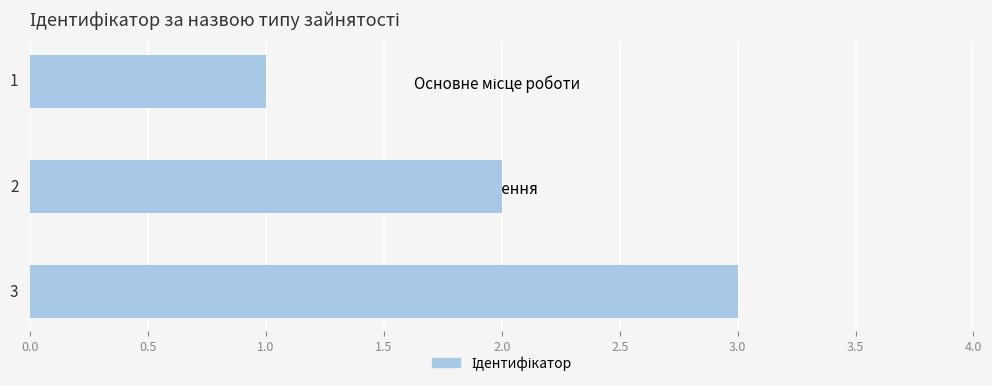

Count the values in the range 1 to 3.

3